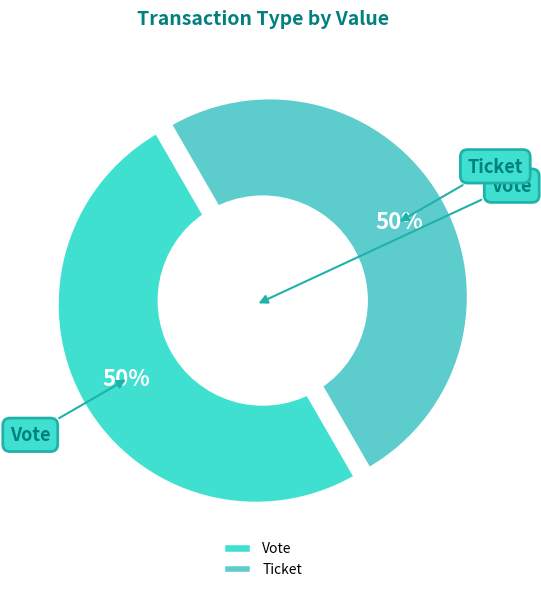

To the nearest percent, what is the average slice percentage?

50%